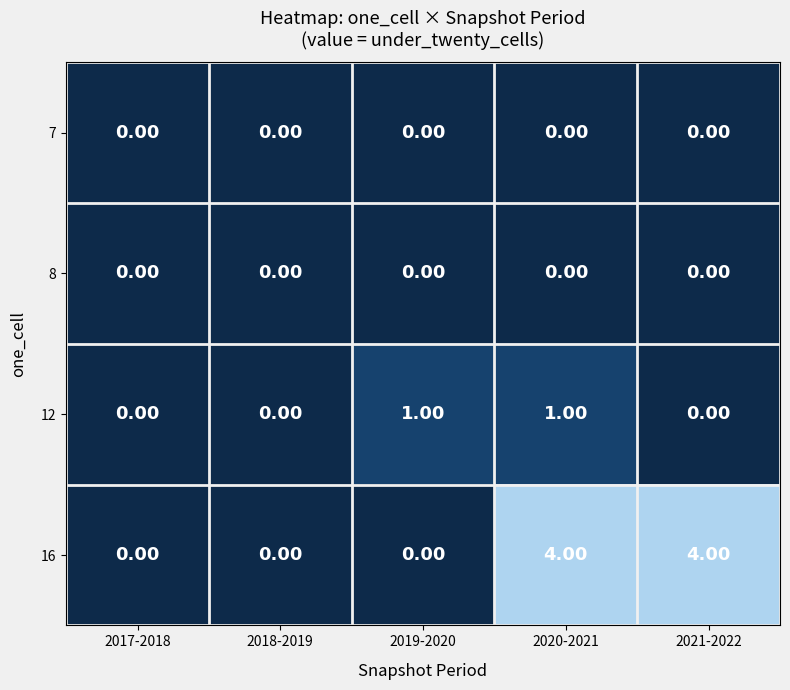

How many values in the 12 series exceed 0?

2